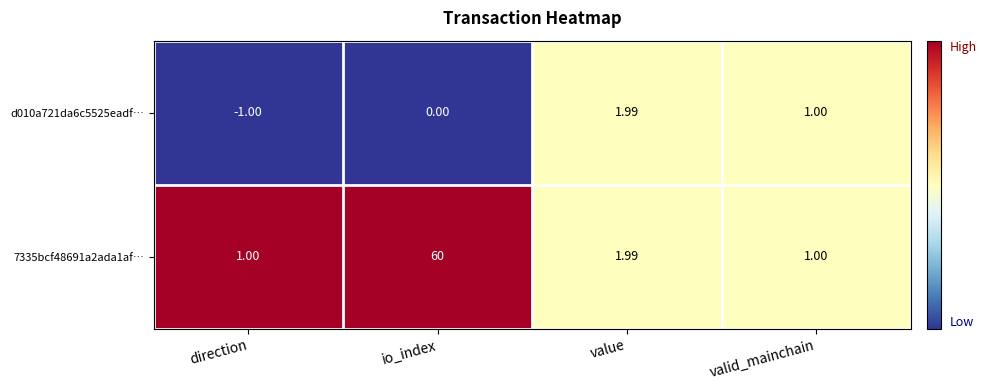

What is the greatest value displayed?

60.0